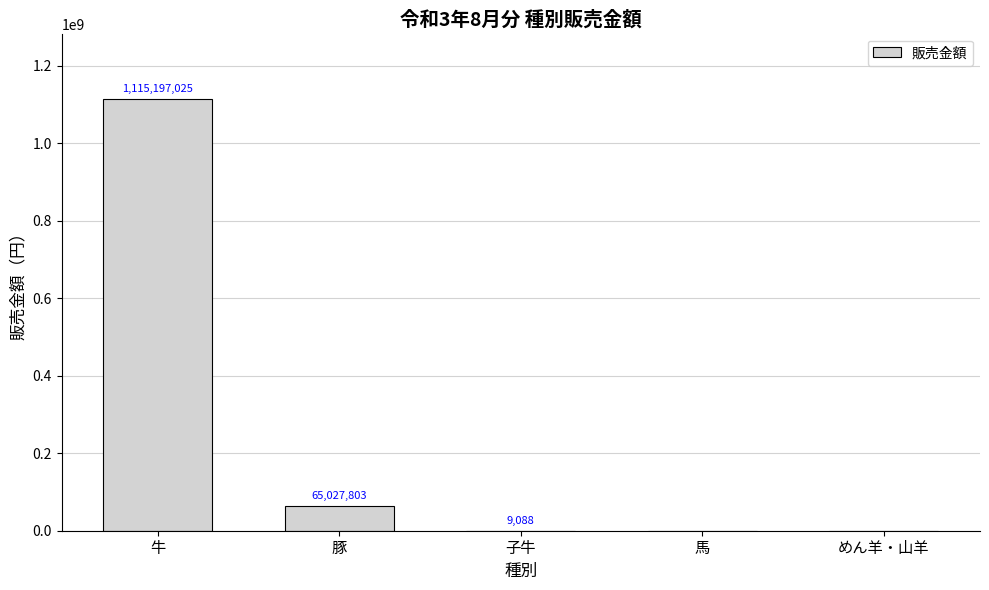

What is the change in value from 牛 to めん羊・山羊?

-1115197025